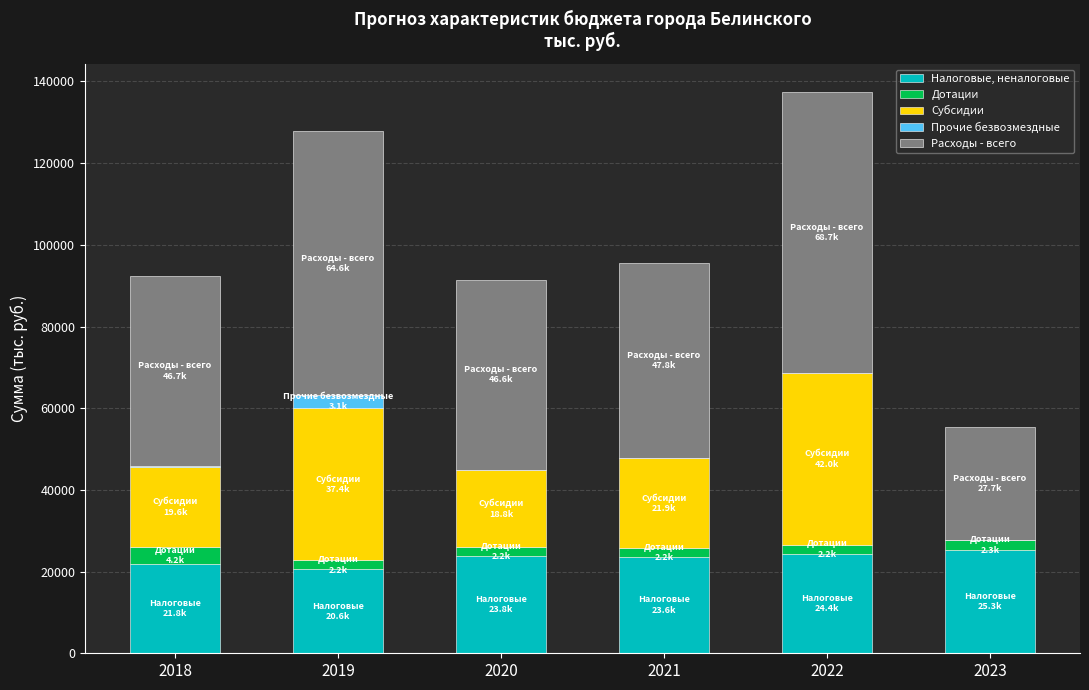

Count the number of categories in the chart.

6